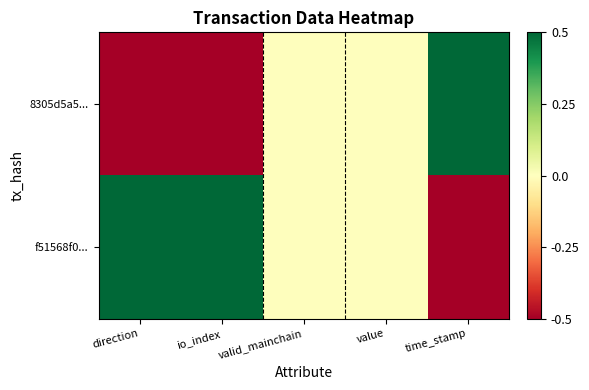

Reading left to right, what are all the values shown in this chart?

8305d5a5...: direction=-1	io_index=-1	valid_mainchain=0	value=0	time_stamp=1
f51568f0...: direction=1	io_index=1	valid_mainchain=0	value=0	time_stamp=-1